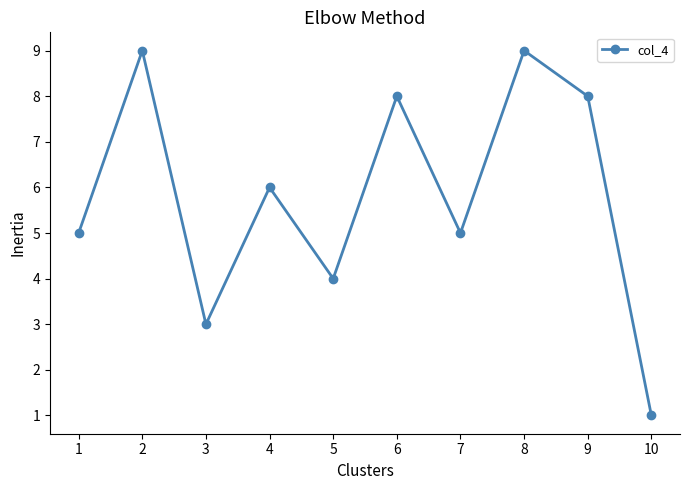

Is it true that the value at 5 is 7?

False